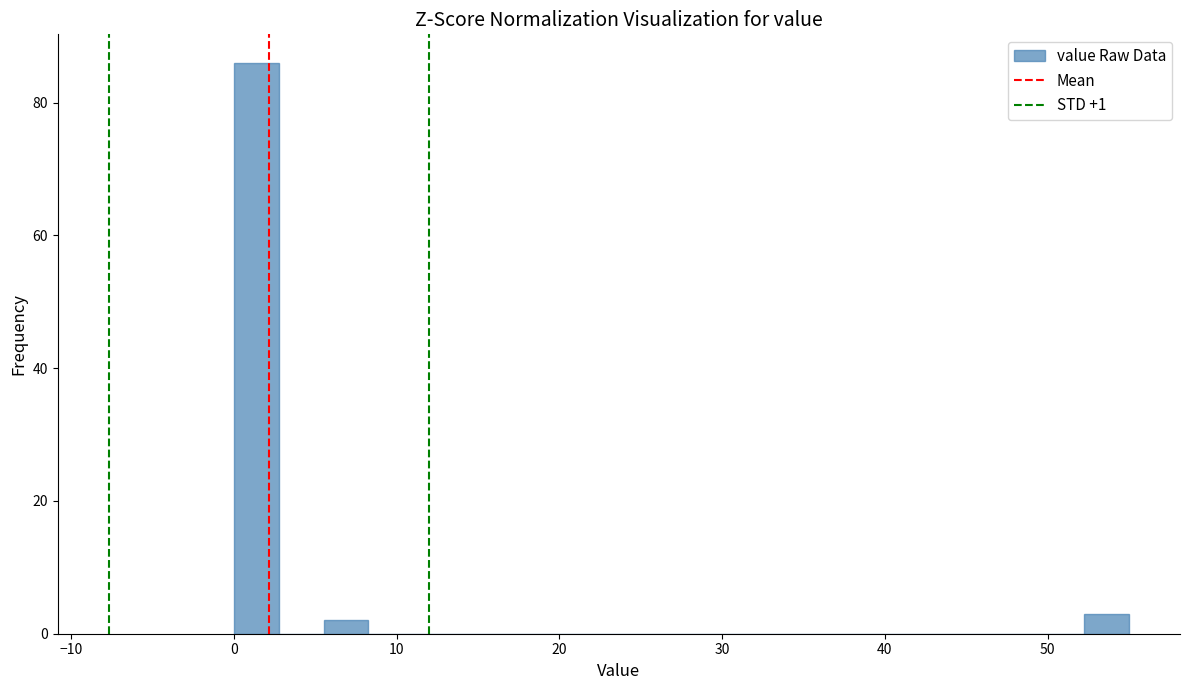

Around what value on the x-axis is the tallest bar? Give the approximate position of its centre, as read against the axis.

1